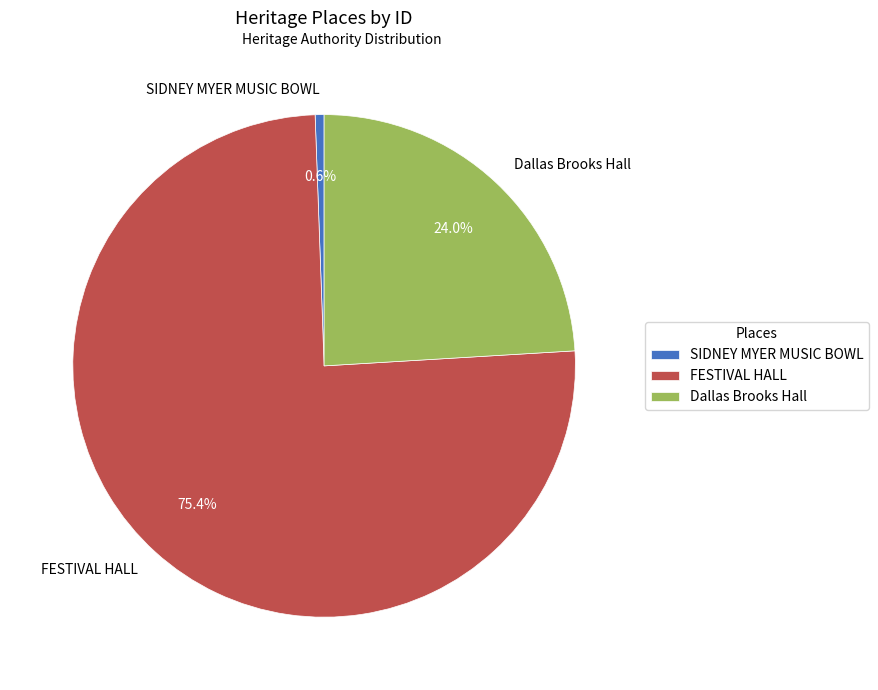

To the nearest percent, what is the difference between the FESTIVAL HALL and SIDNEY MYER MUSIC BOWL slice percentages?

75%